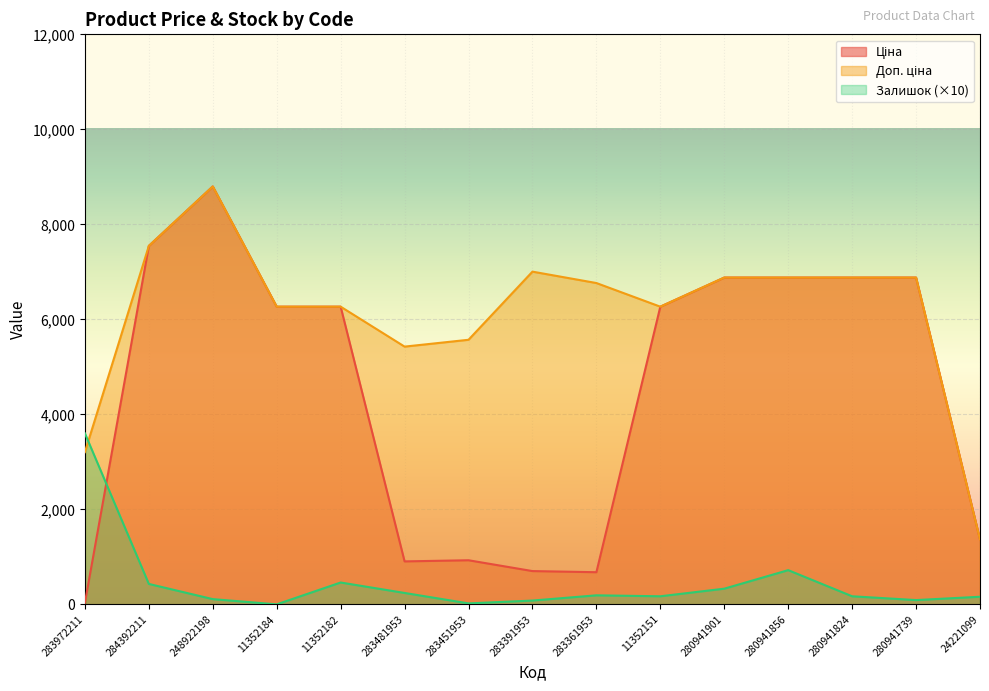

What is the spread (max minus min) of values at 283361953?

6574.4